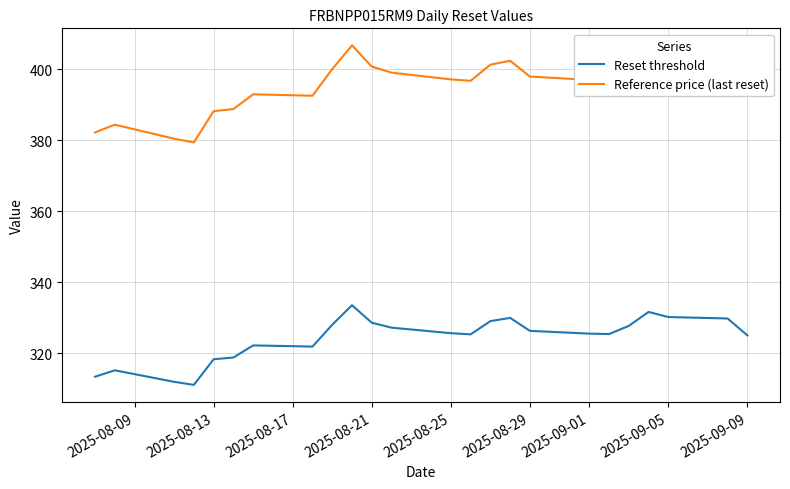

What are all the series names shown in the legend?

Reset threshold, Reference price (last reset)